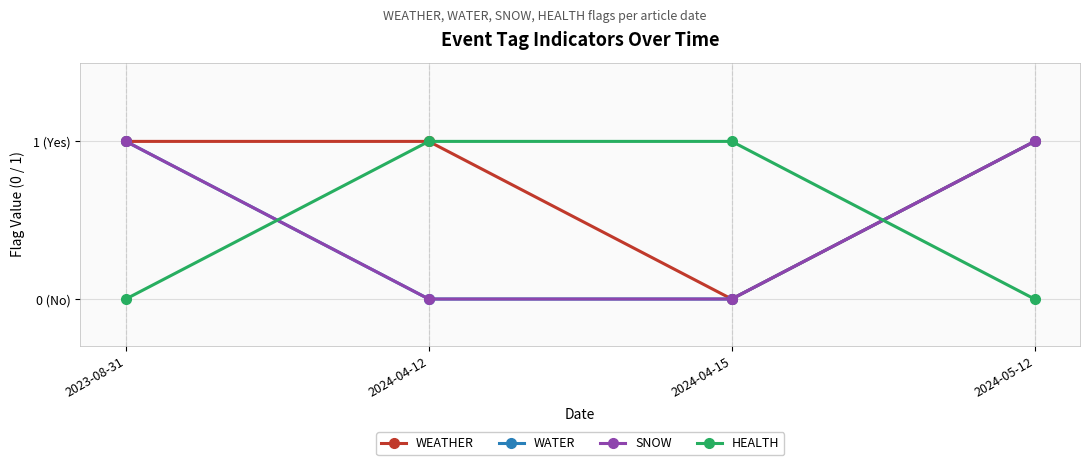

Is this an area chart (filled region under the line)?

No